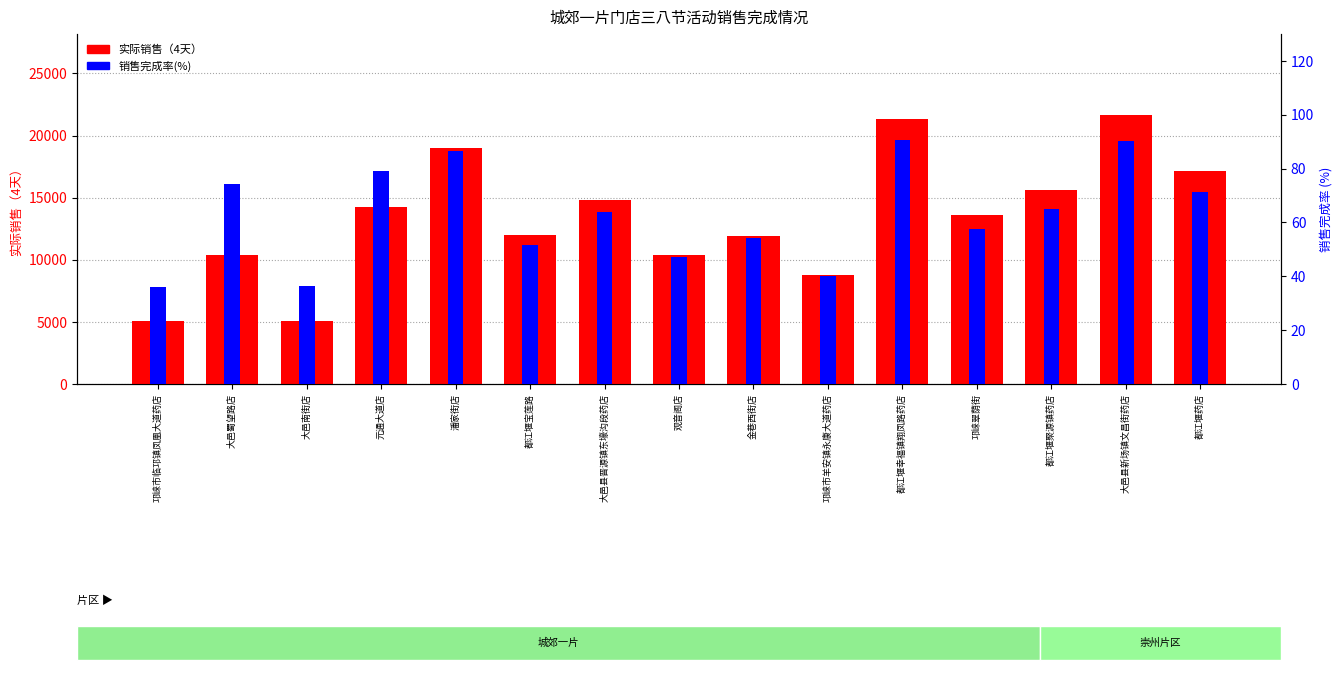

Which category has the lowest value across all series?

邛崃市临邛镇凤凰大道药店